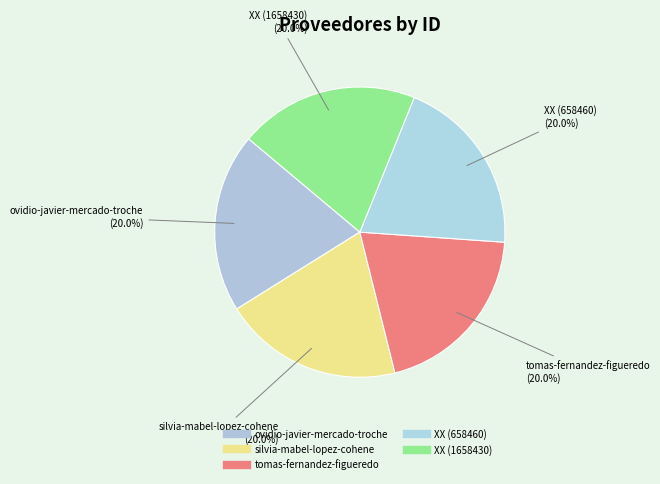

What percentage is the XX (658460) slice, to the nearest percent?

20%